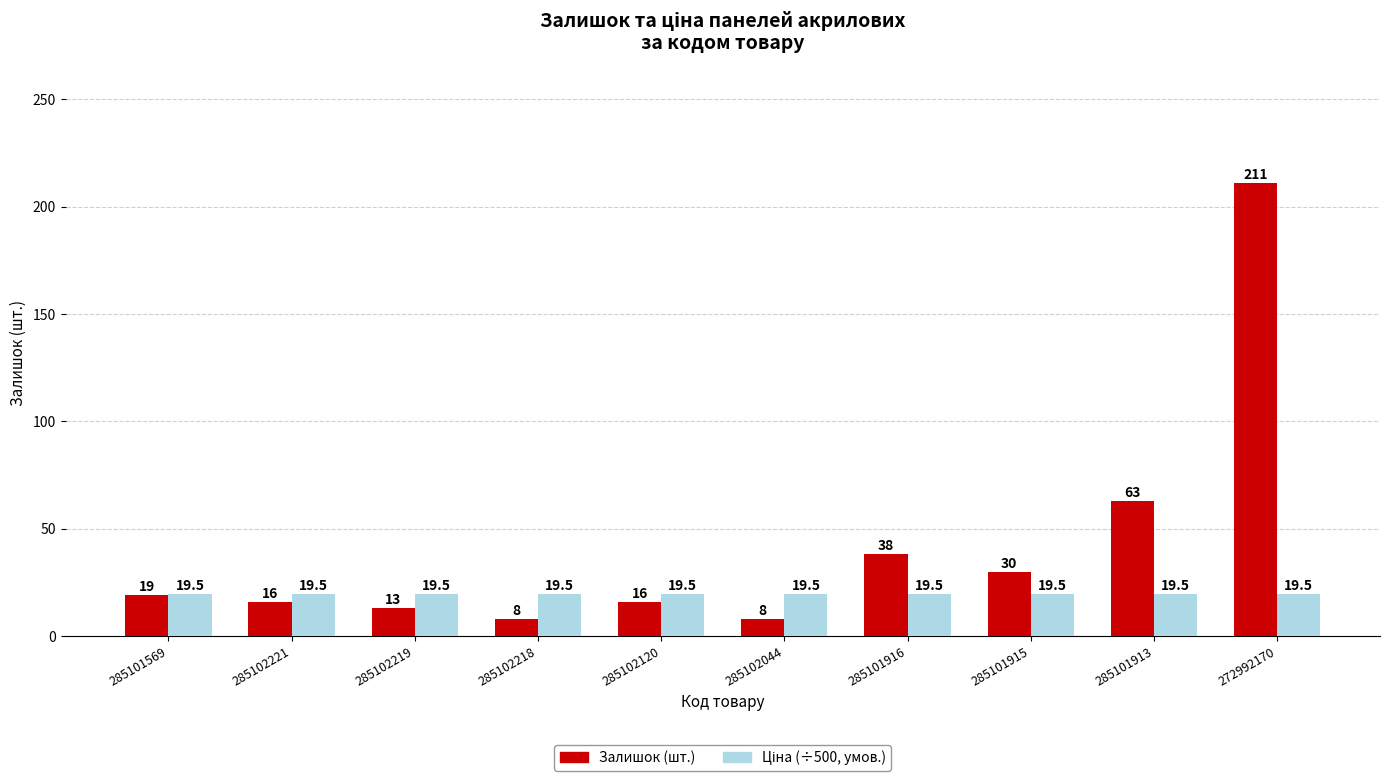

What is the smallest value displayed?

8.0